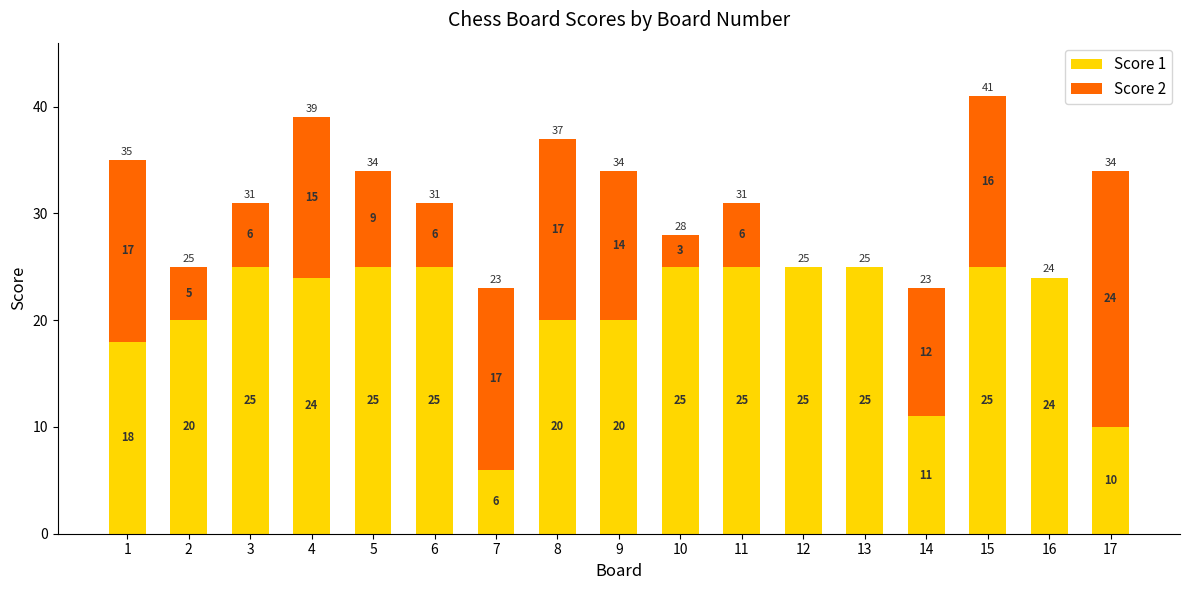

What is the sum of all Score 1 values?

353